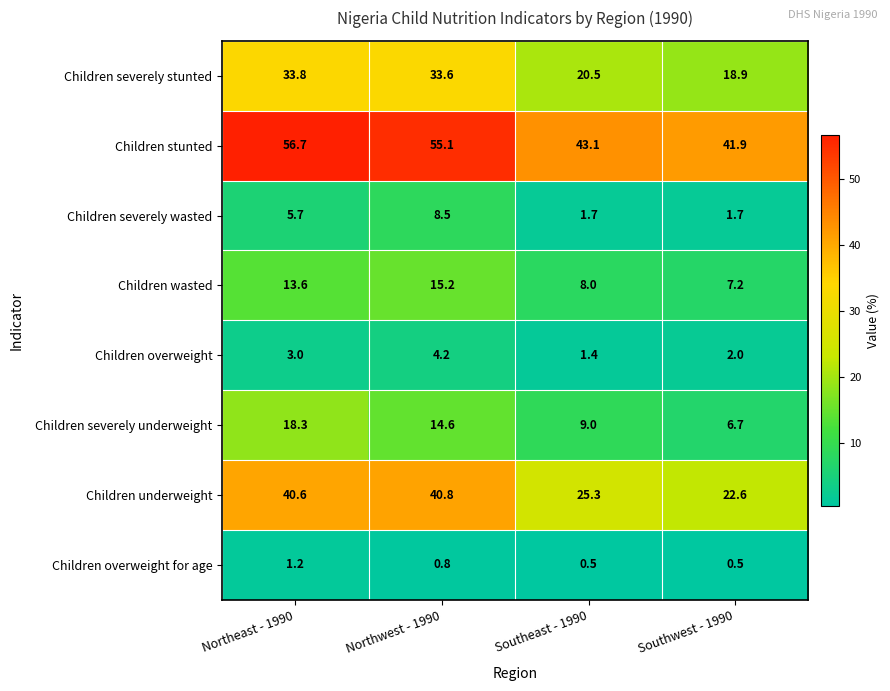

True or false: Children severely stunted has a value of 33.6 at Northwest - 1990.

True